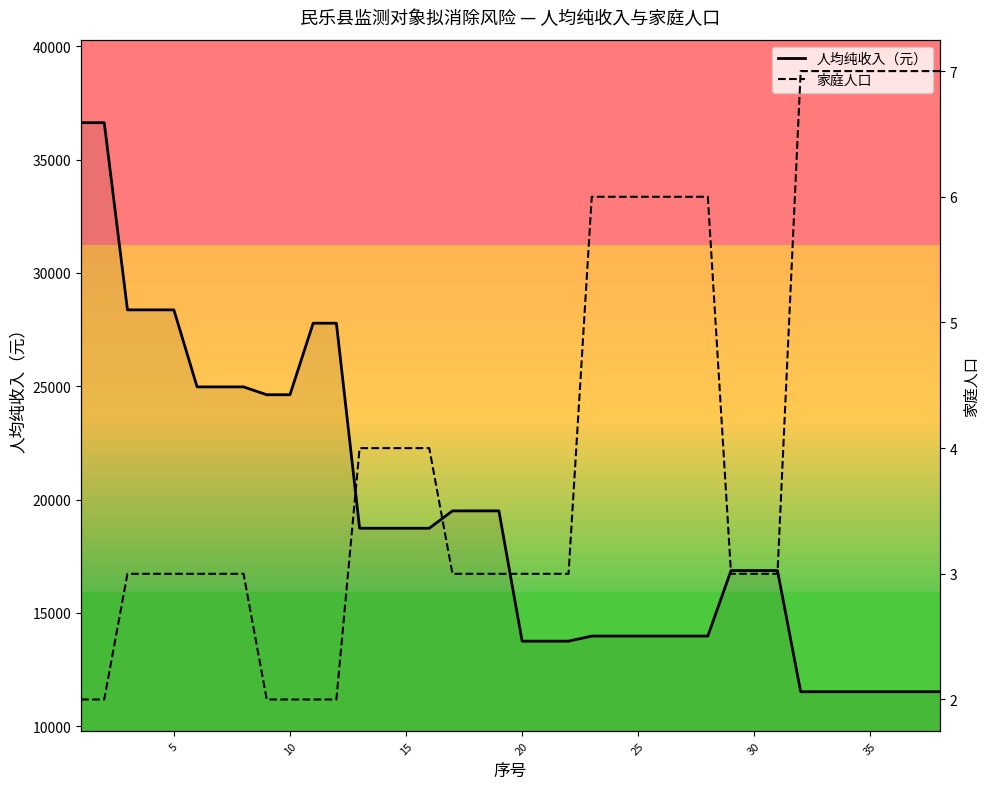

What is the value of the 人均纯收入（元） point at the 1st from the left?

36624.3